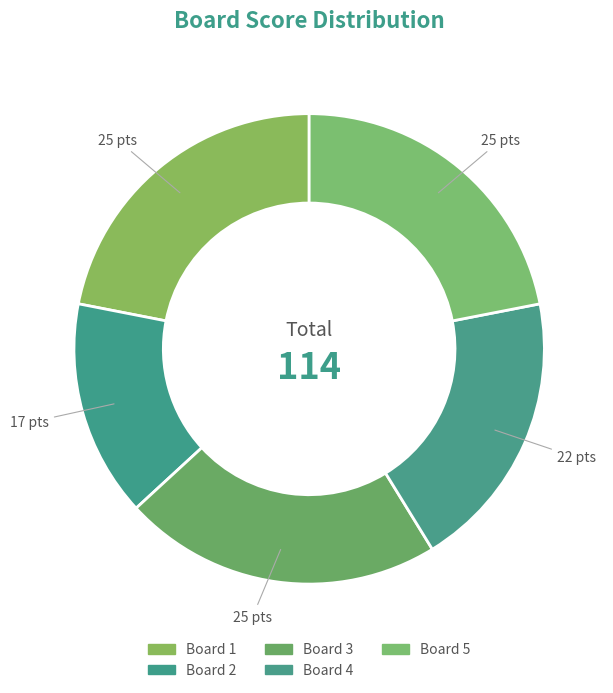

Count the number of slices in the pie.

5